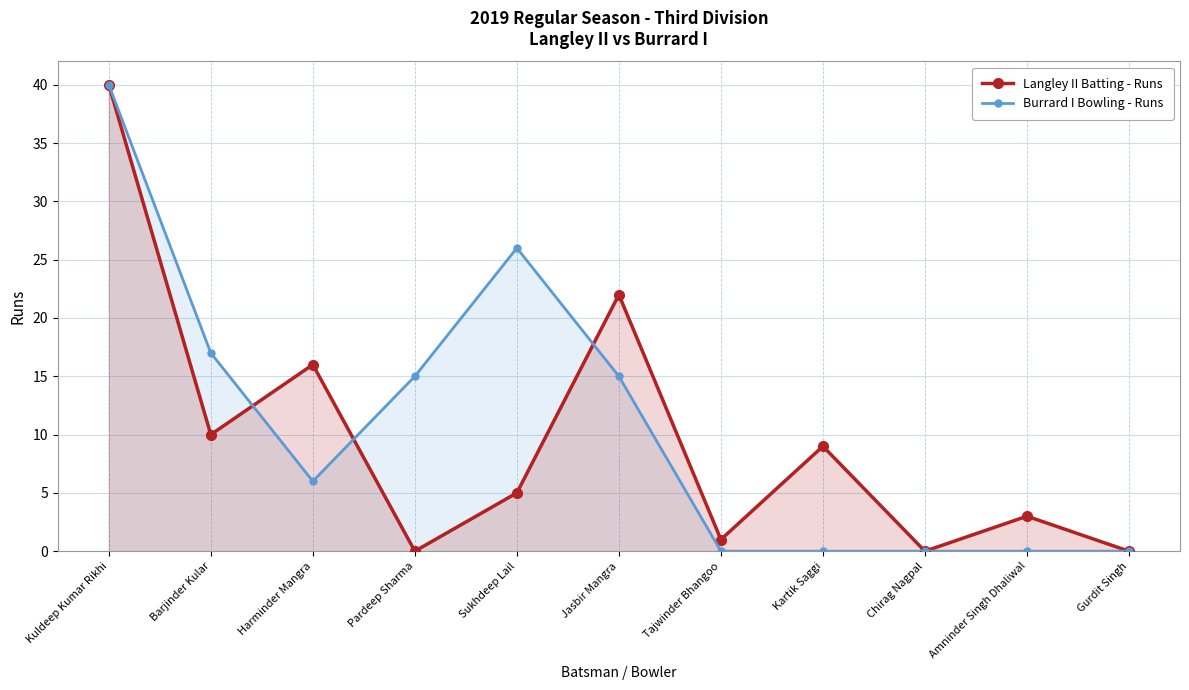

True or false: Langley II Batting - Runs and Burrard I Bowling - Runs cross at least once.

True